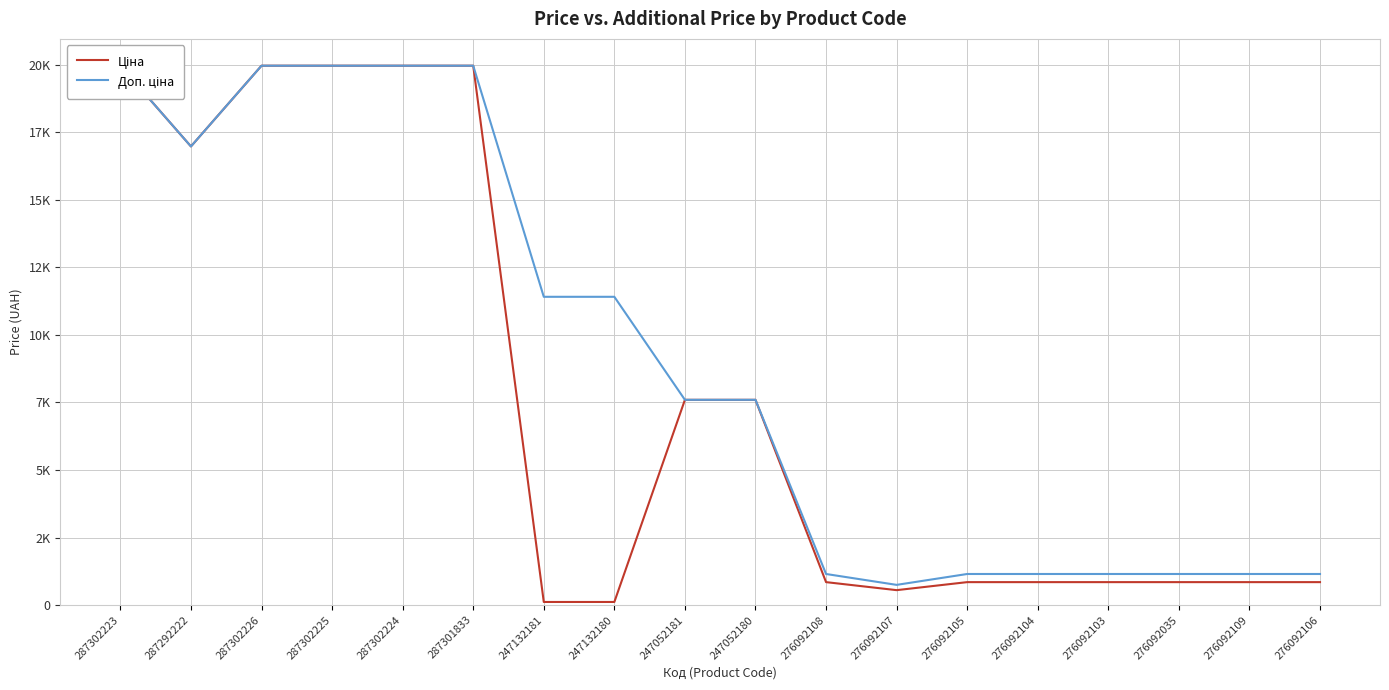

Does the chart have visible grid lines?

Yes